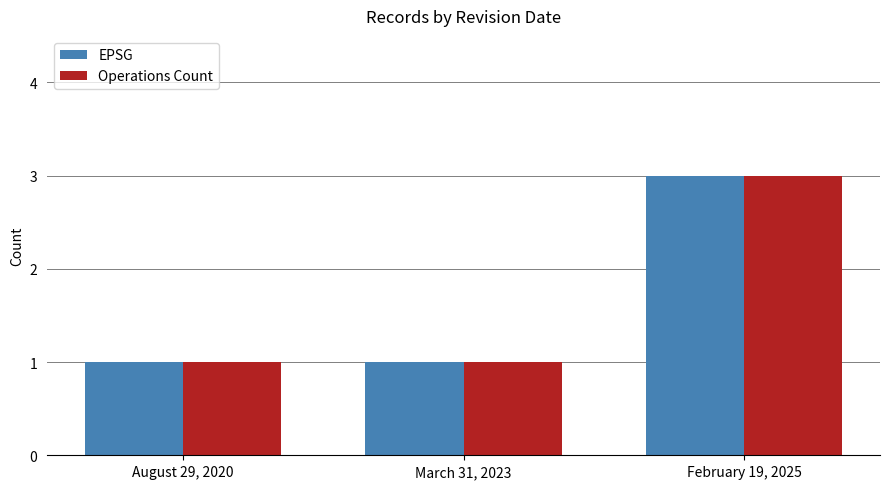

What is the average value of the Operations Count series?

2